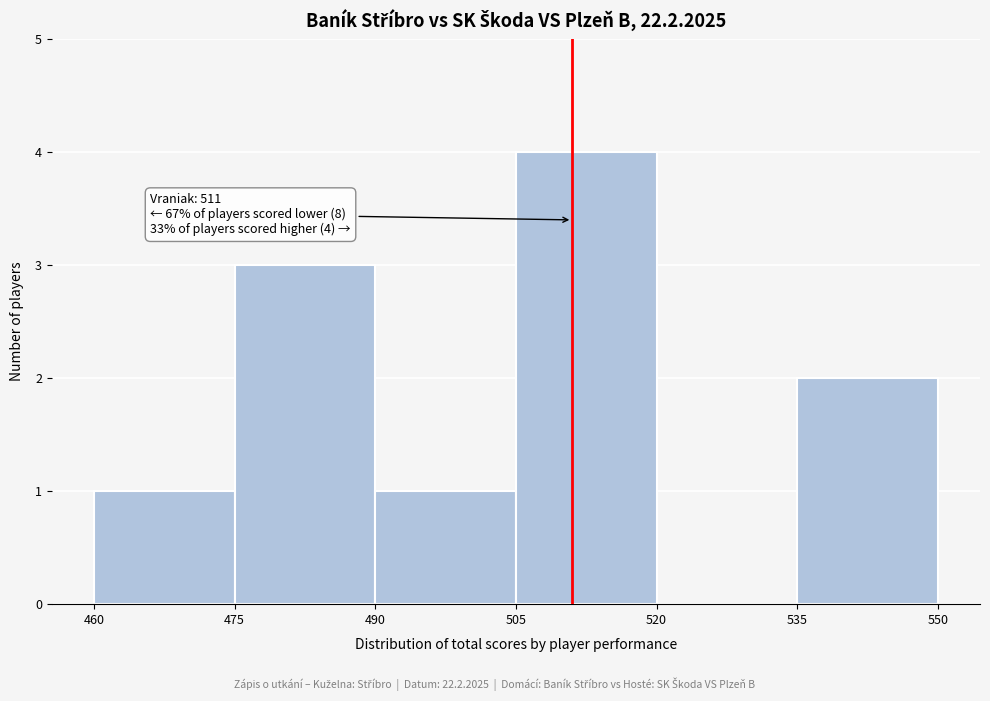

Over which range of the x-axis is the bar tallest?

505 to 520